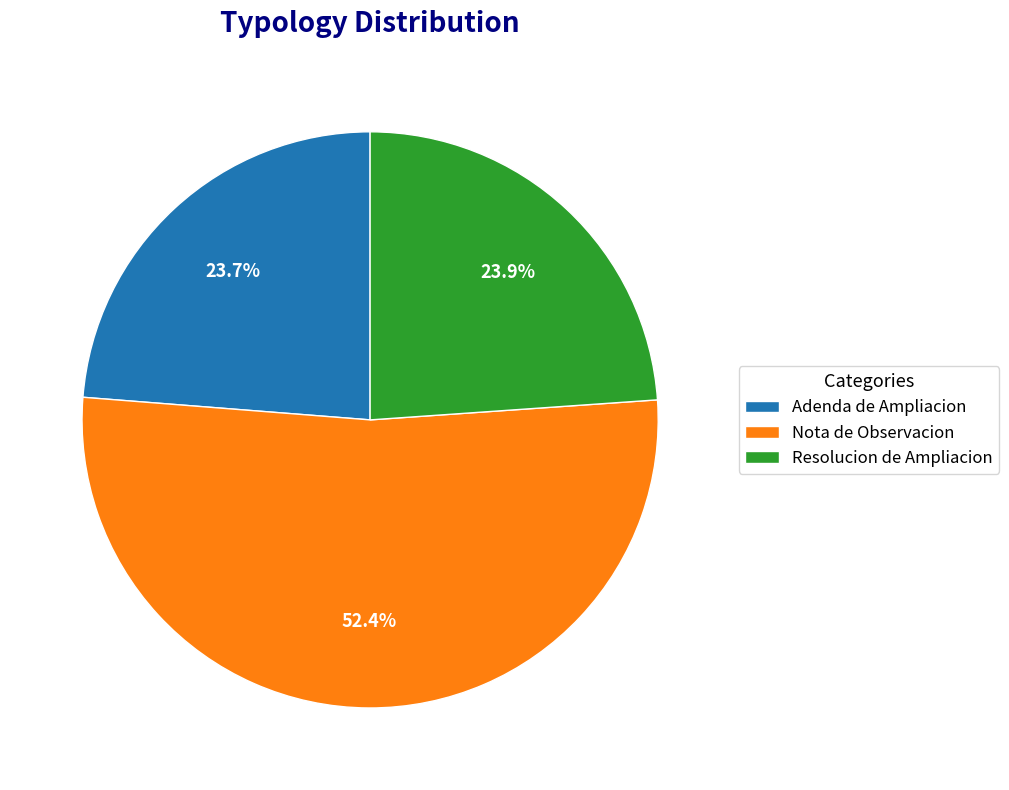

Is it true that Nota de Observacion is 52% of the pie?

True